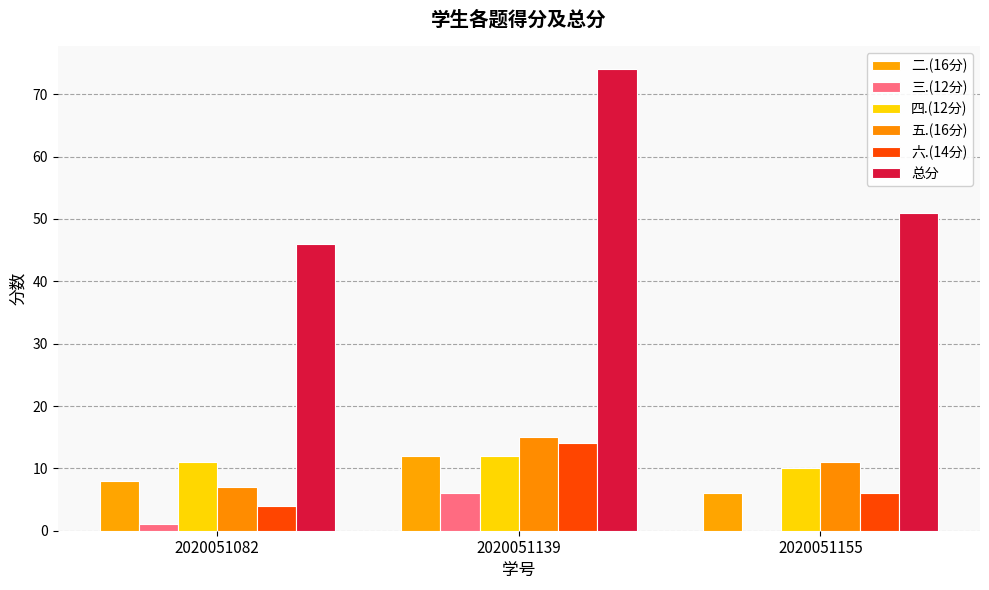

How many distinct data groups are displayed?

6